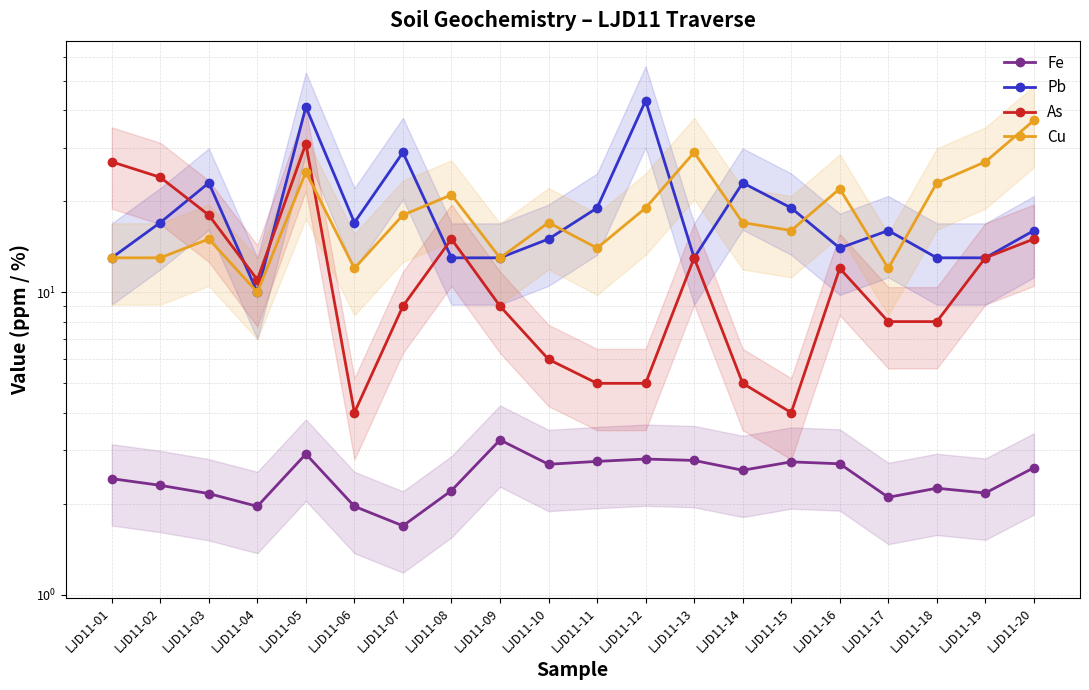

At which label does As reach its peak?

LJD11-05